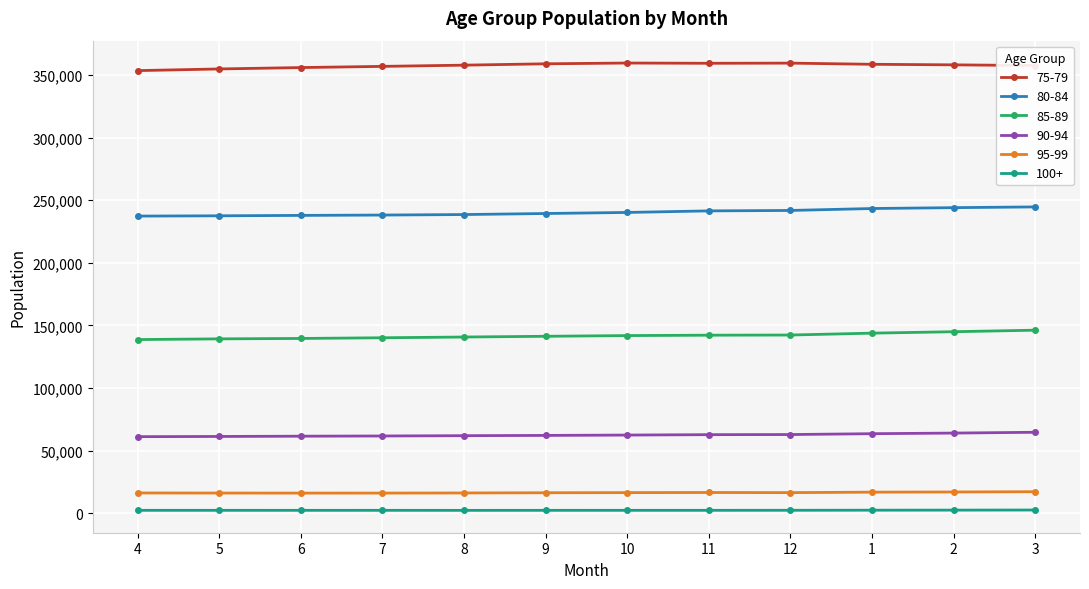

What is the difference between the highest and lowest values at 10?

357047